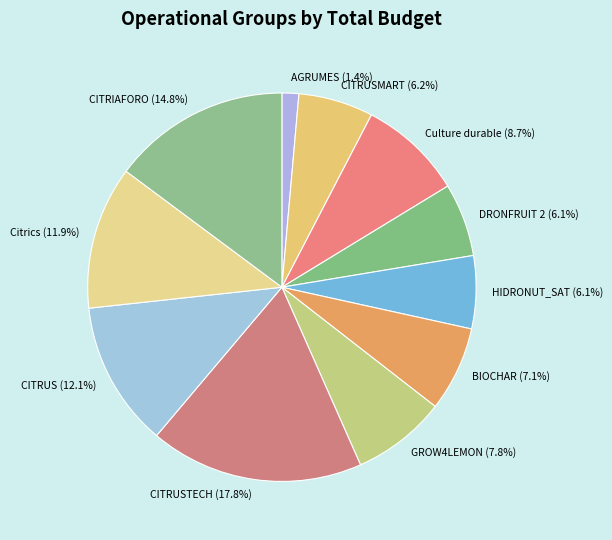

Approximately how many times larger is the value at GROW4LEMON compared to BIOCHAR?

1.1